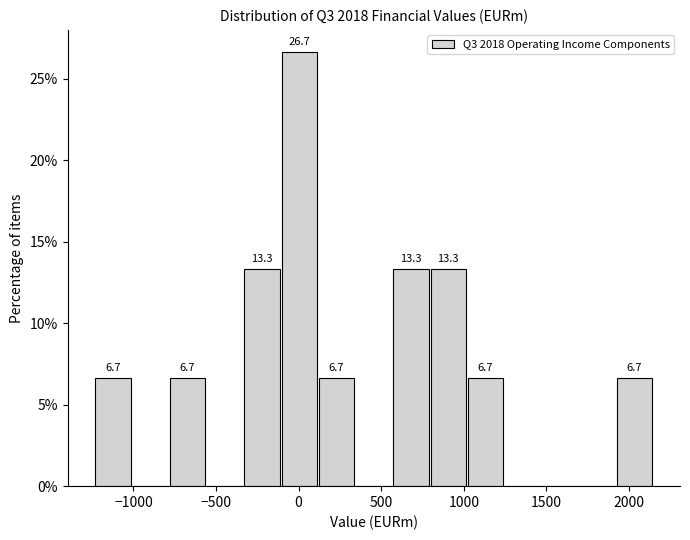

Which range on the x-axis has the tallest bar?

-100 to 100